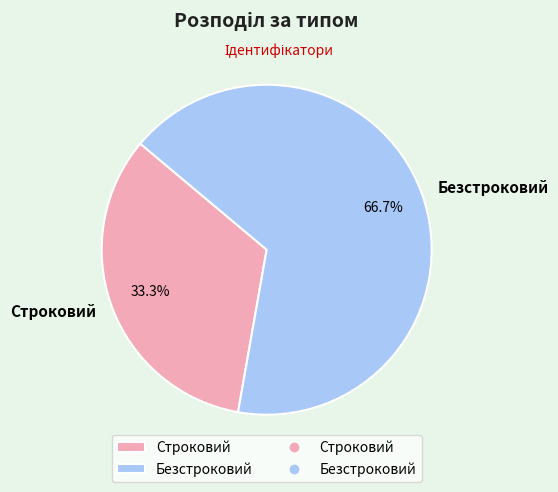

Rank the categories by value from lowest to highest.

Строковий, Безстроковий